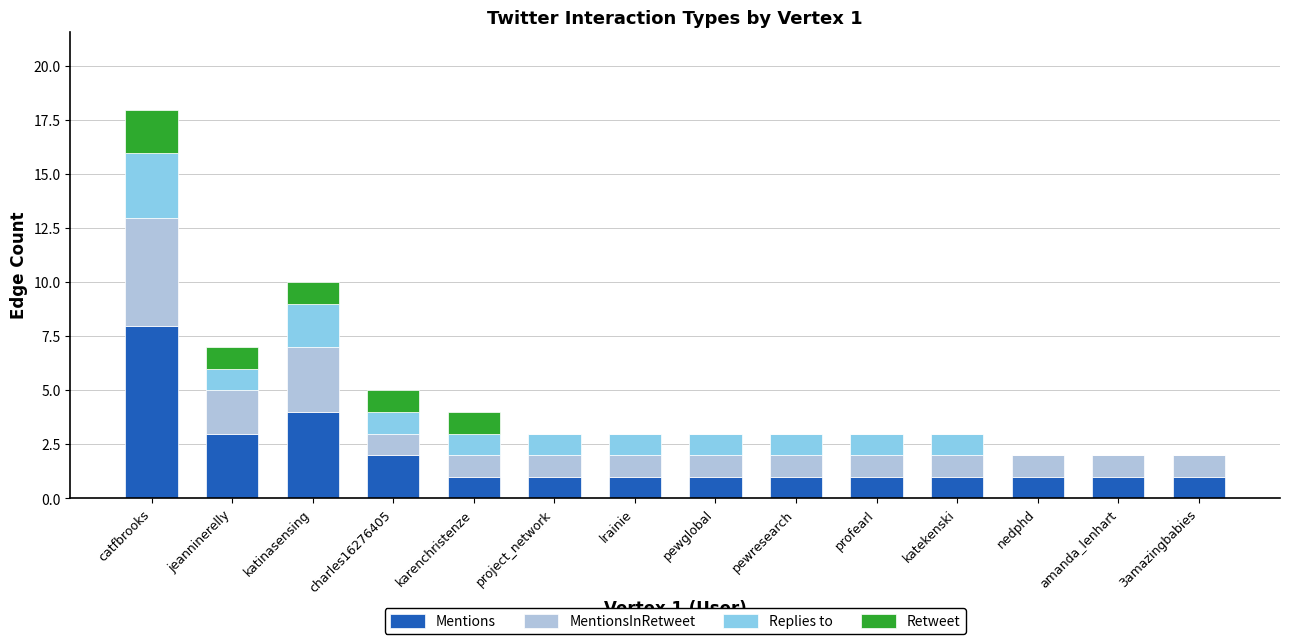

At which category is the sum across all series the highest?

catfbrooks